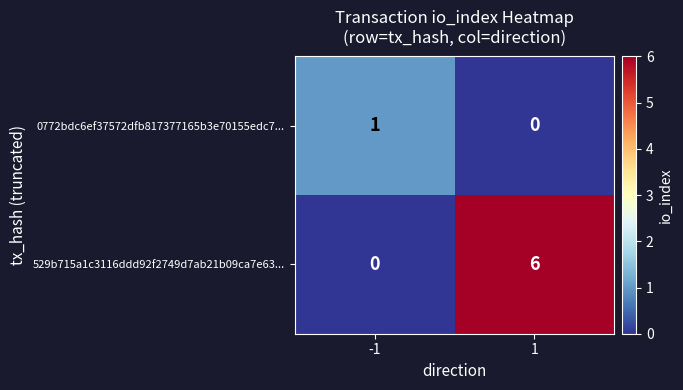

What is the average value of the 529b715a1c3116ddd92f2749d7ab21b09ca7e63... series?

3